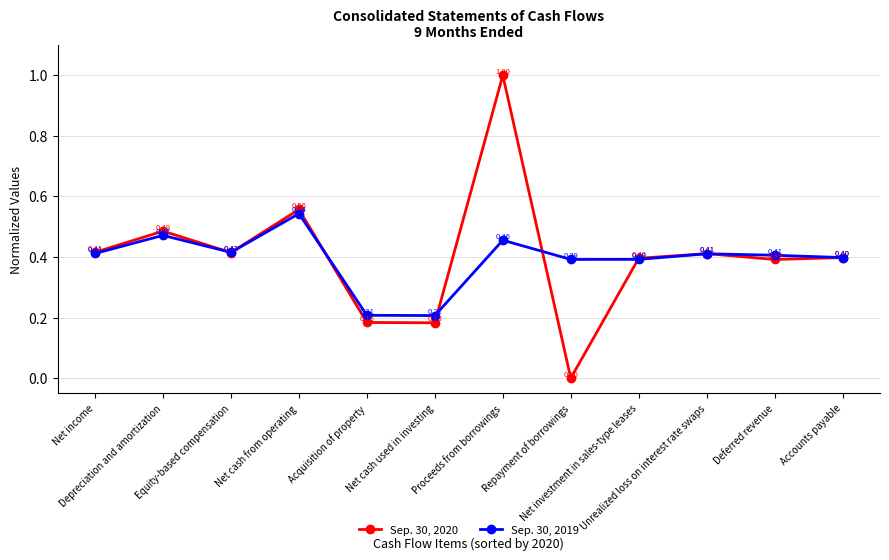

True or false: Sep. 30, 2019 has more than 2 points higher than both neighbors.

True